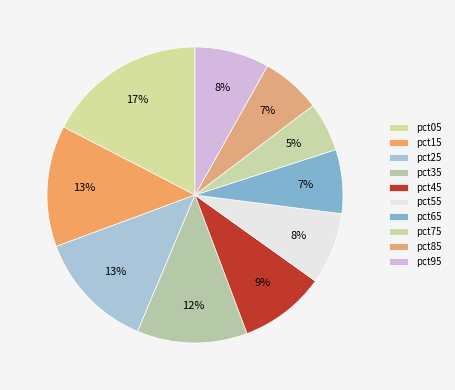

Rank the categories by value from lowest to highest.

pct75, pct85, pct65, pct55, pct95, pct45, pct35, pct25, pct15, pct05